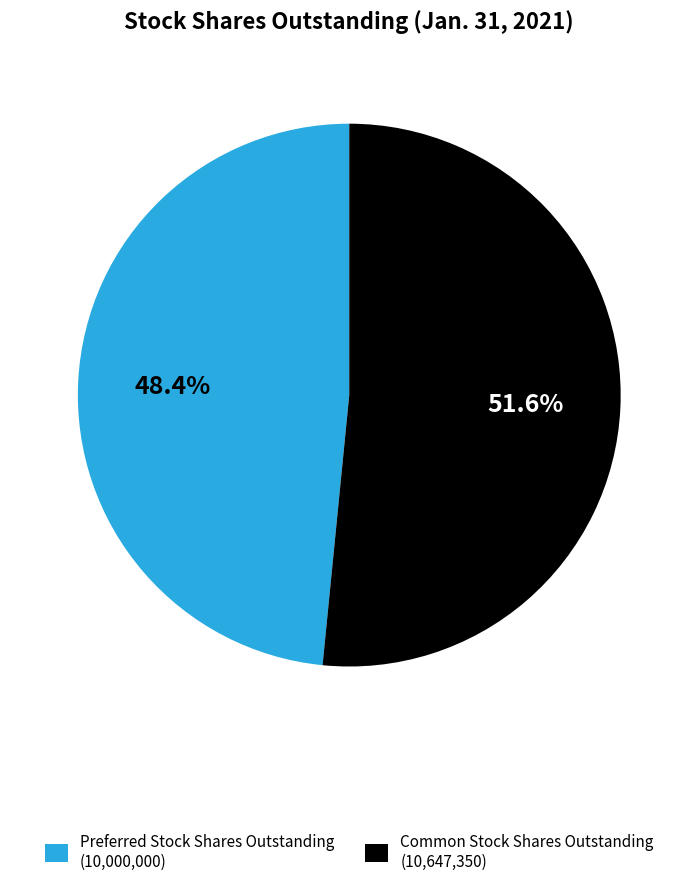

What percentage is NOT represented by Preferred Stock Shares Outstanding?

51.6%